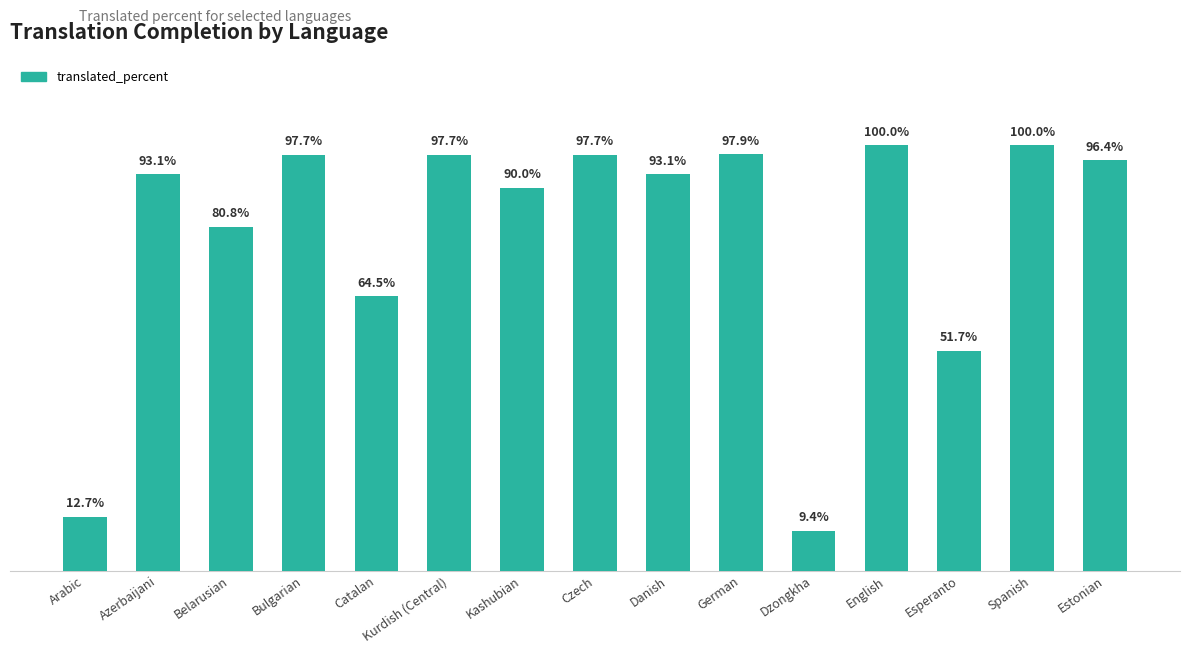

Which category has the lowest value across all series?

Dzongkha